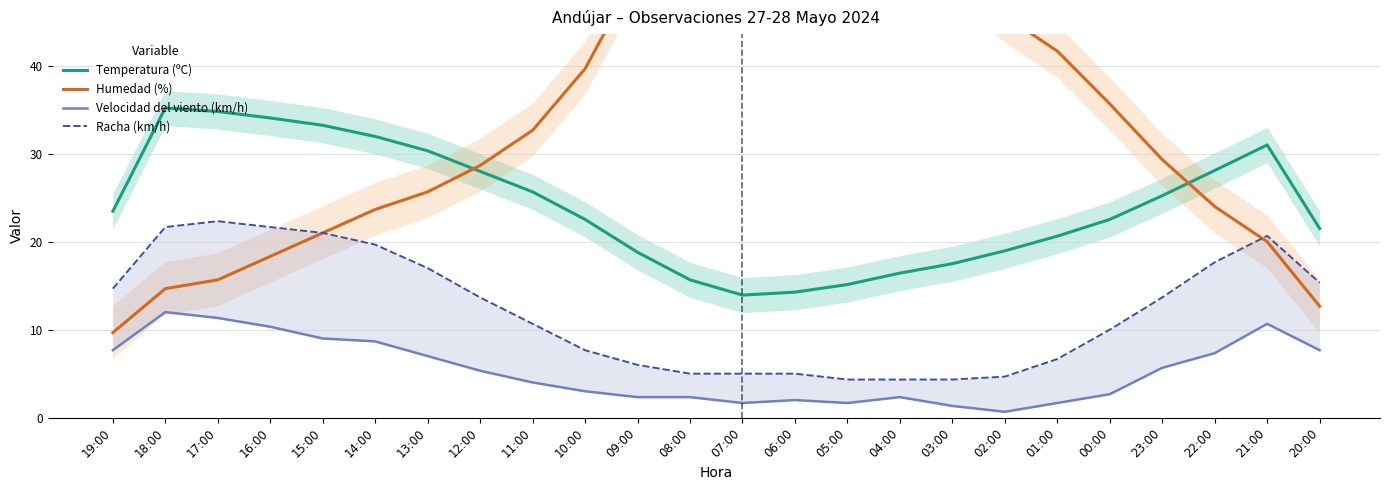

What are all the series names shown in the legend?

Temperatura (ºC), Humedad (%), Velocidad del viento (km/h), Racha (km/h)